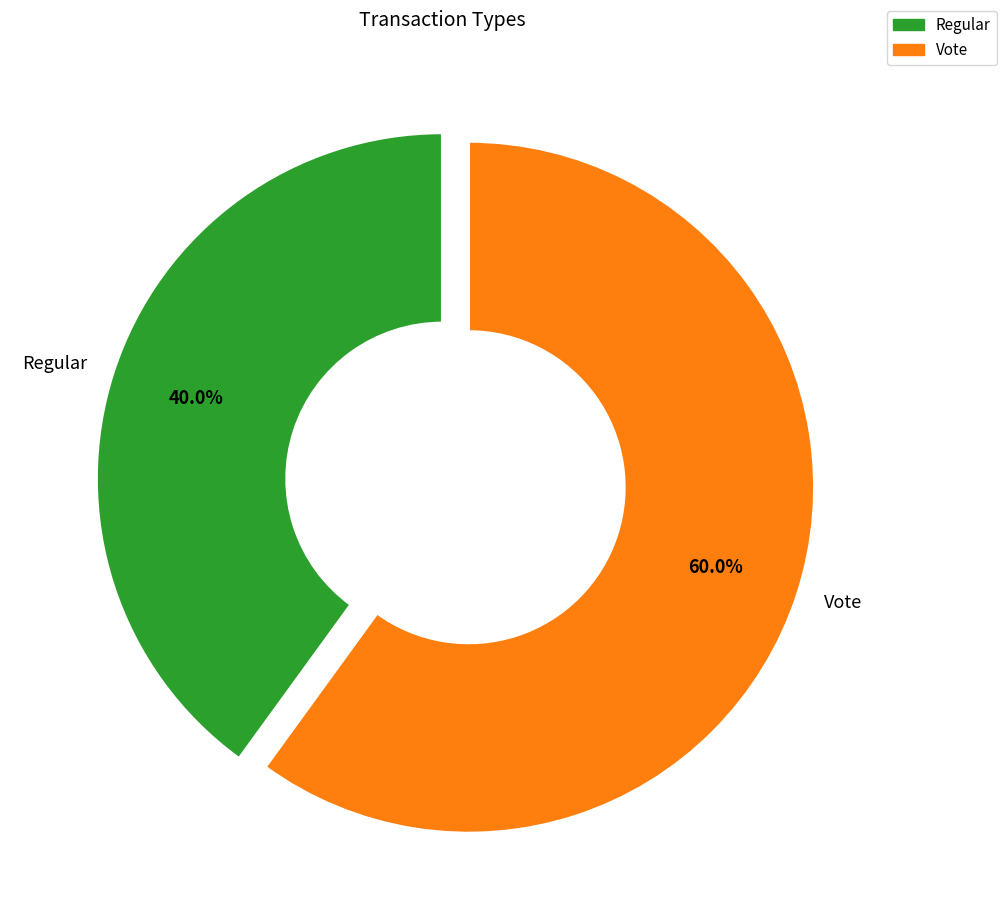

Between Vote and Regular, which is larger?

Vote